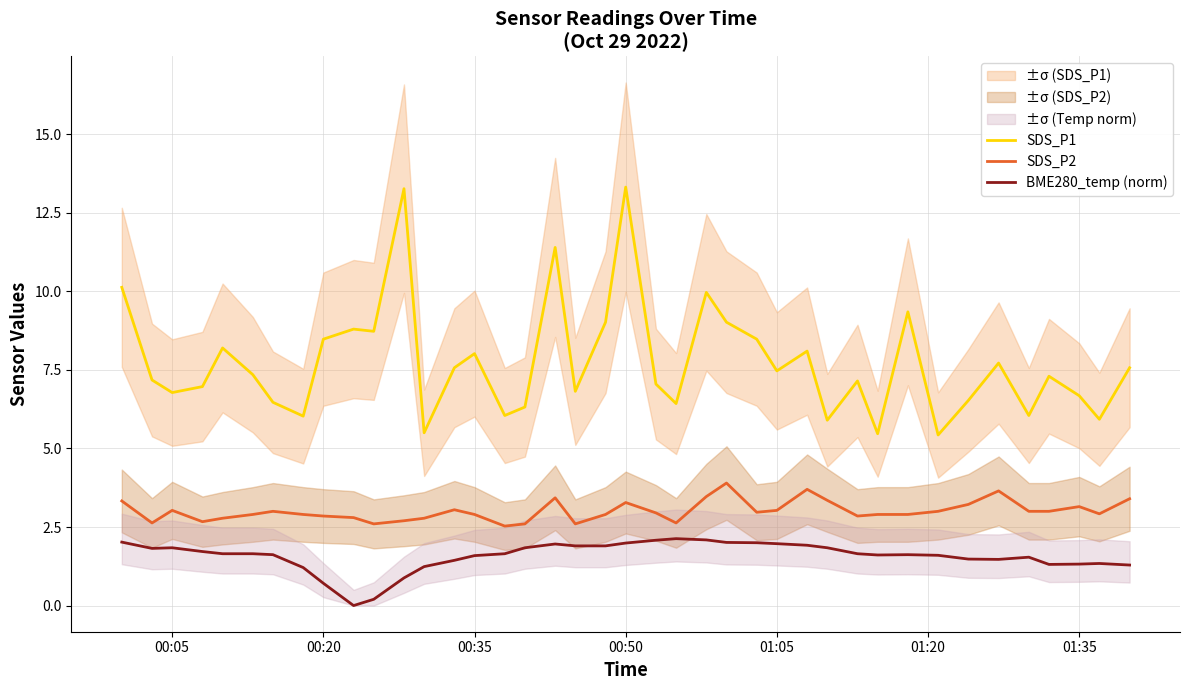

True or false: SDS_P2 has more than 1 points higher than both neighbors.

True